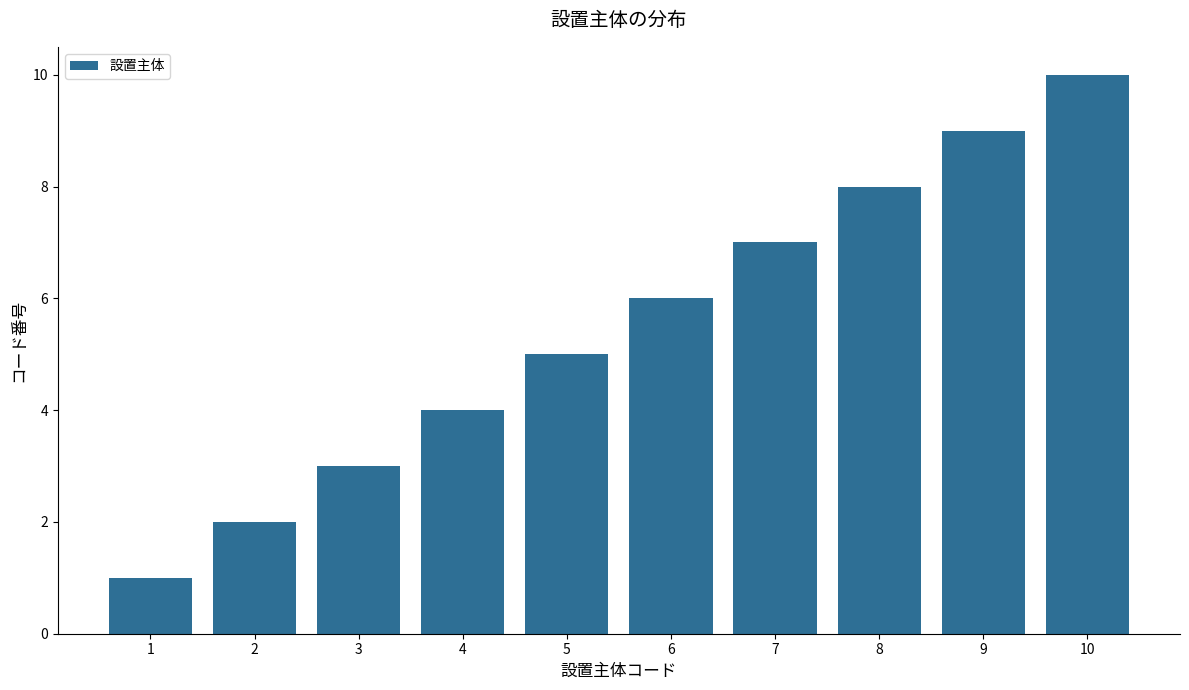

True or false: the data shows 5 at 5.

True